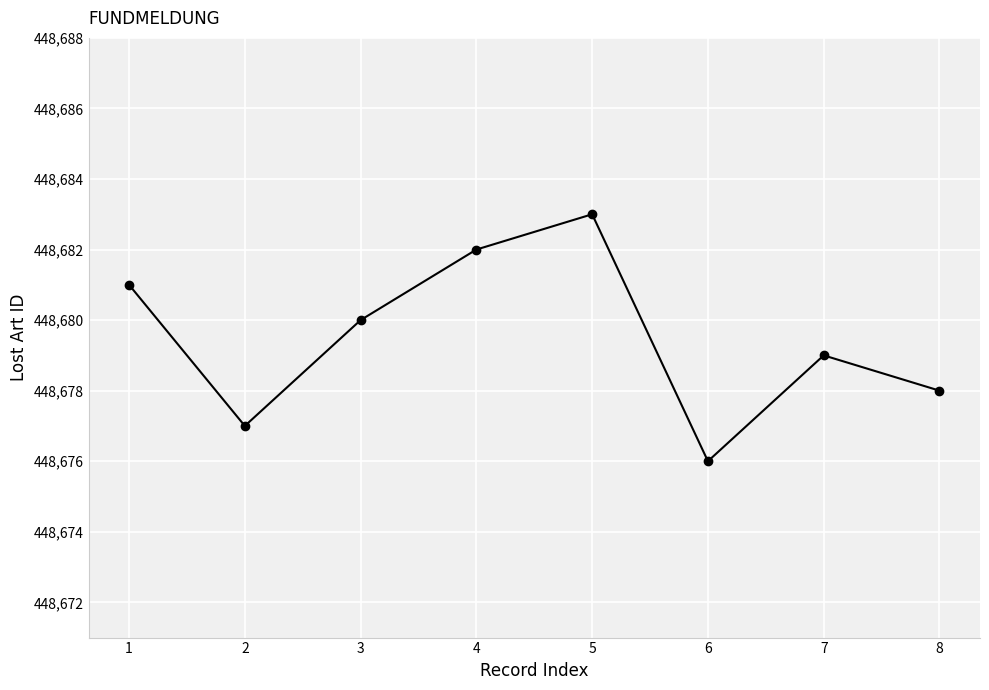

List the labels in order of value, smallest first.

6, 2, 8, 7, 3, 1, 4, 5